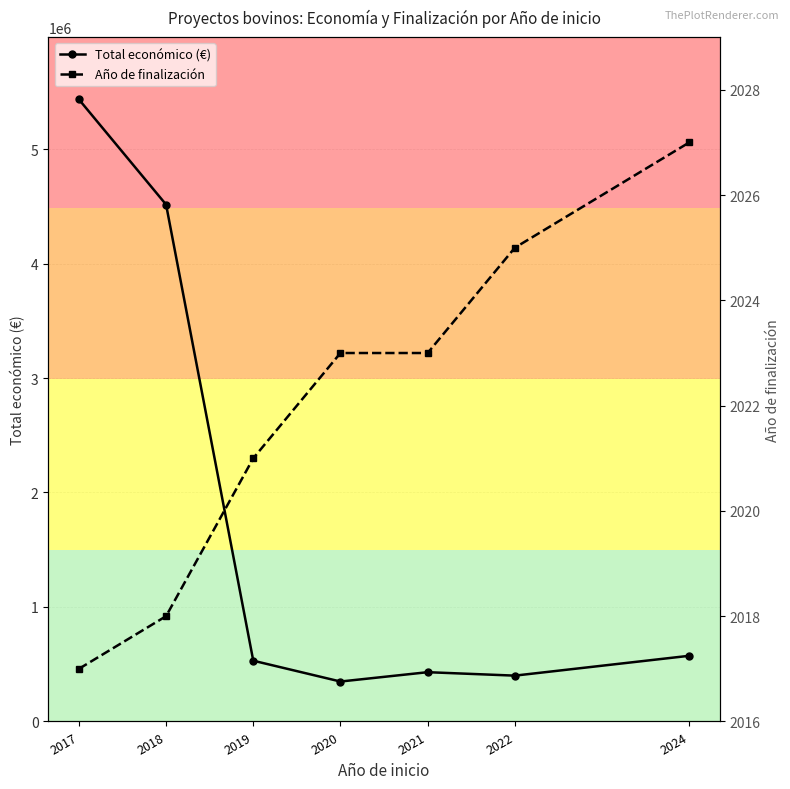

What is the minimum value for Año de finalización?

2017.0